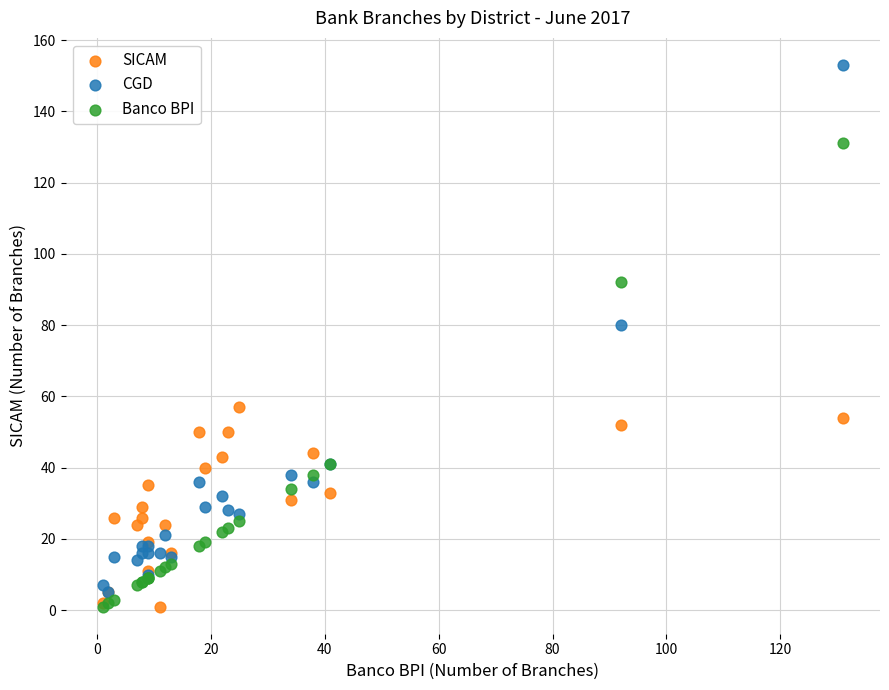

In the Banco BPI series, what Y value is closest to 66?

41